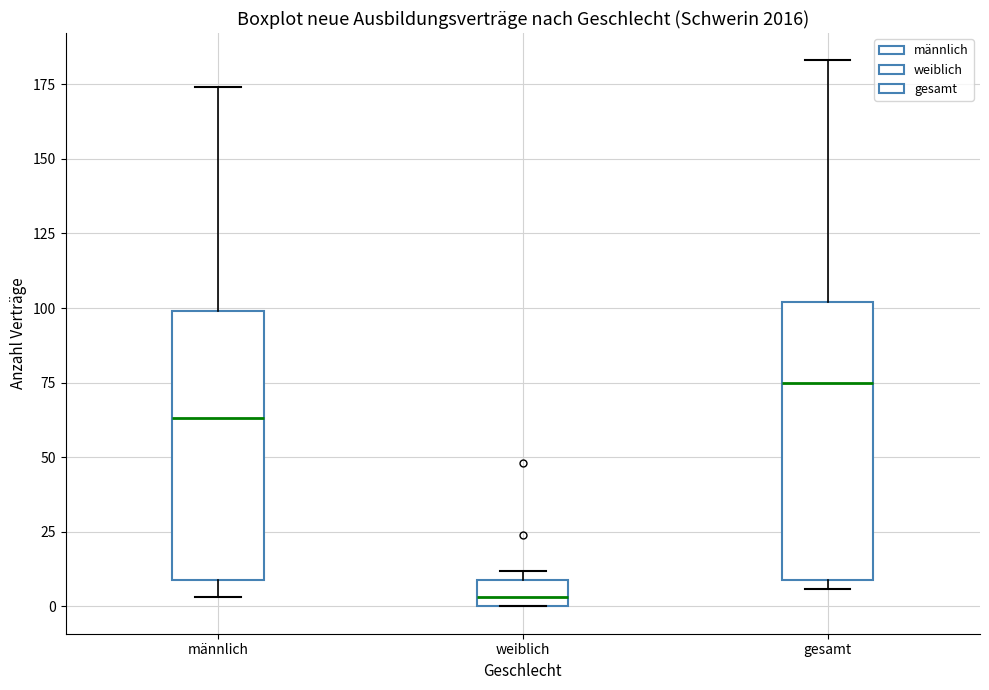

Which box's median line is the lowest?

weiblich